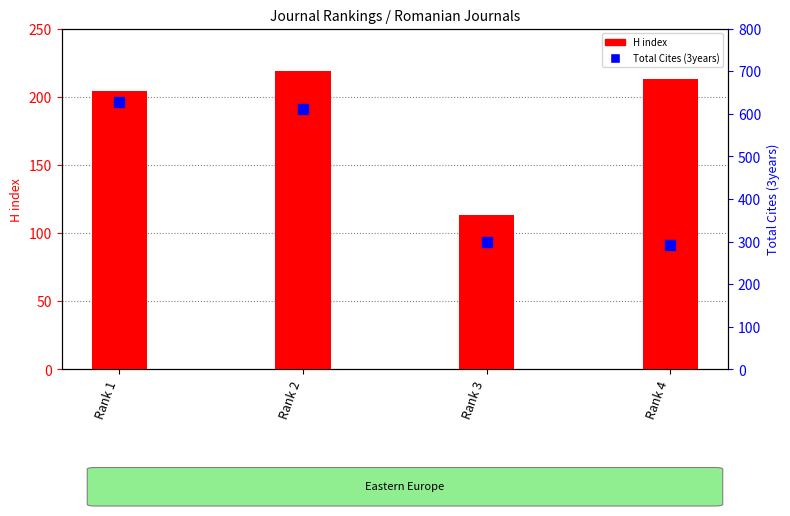

Is the value of H index at Rank 1 greater than the value of Total Cites (3years) at Rank 2?

No